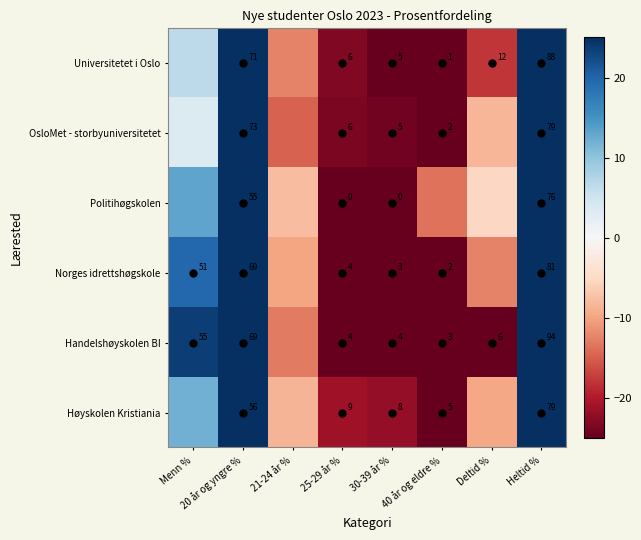

At how many categories does at least one series exceed 51?

1